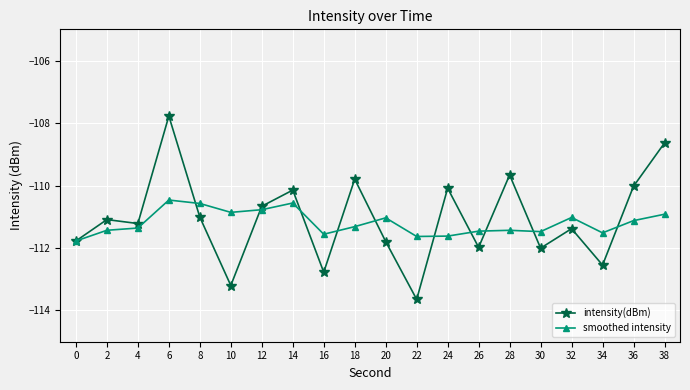

What is the difference between the intensity(dBm) values at 34 and 16?

0.2